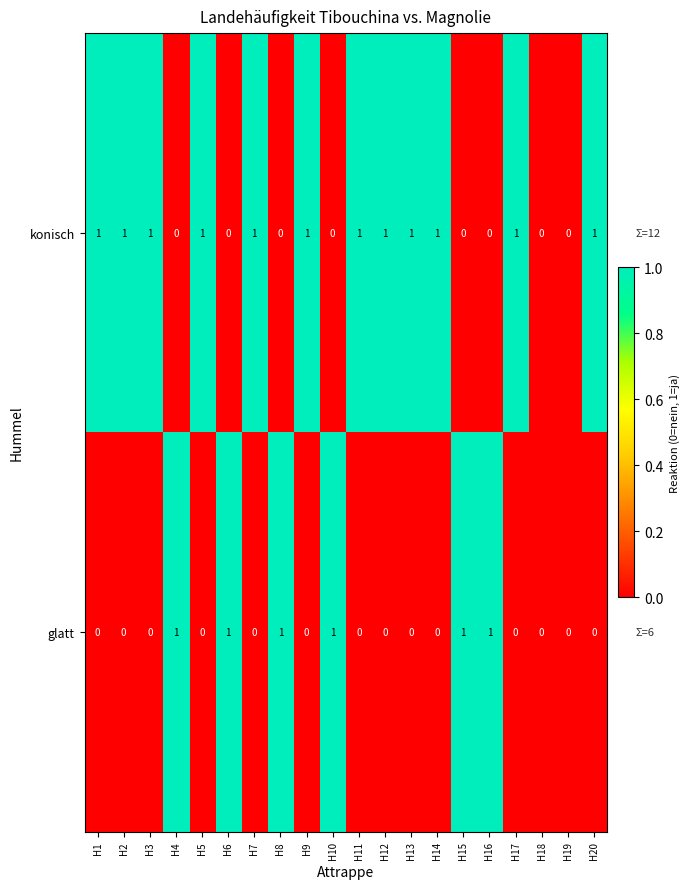

How many glatt values are between 0 and 1?

20